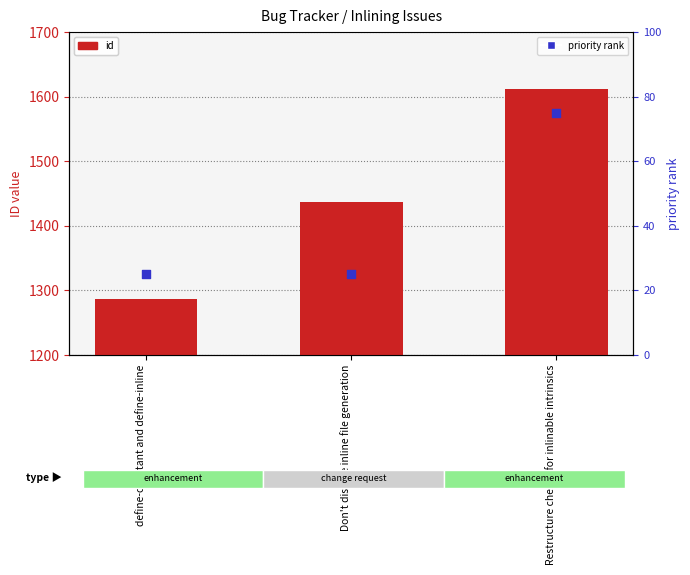

What is the total value across all series at Don't disable inline file generation?

1461